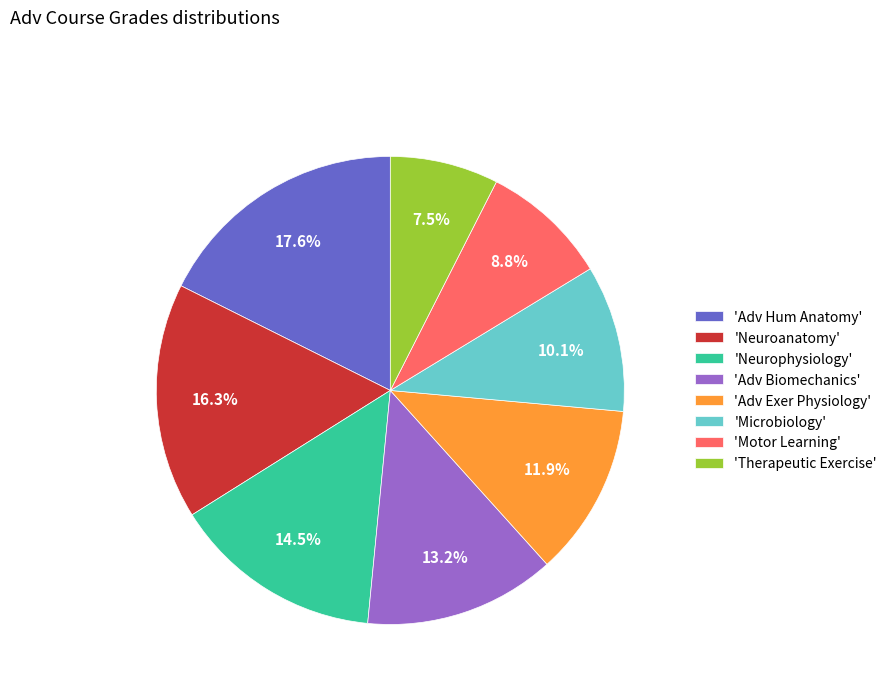

Combined, what portion of the pie is 'Neuroanatomy' and 'Adv Hum Anatomy'?

33.9%